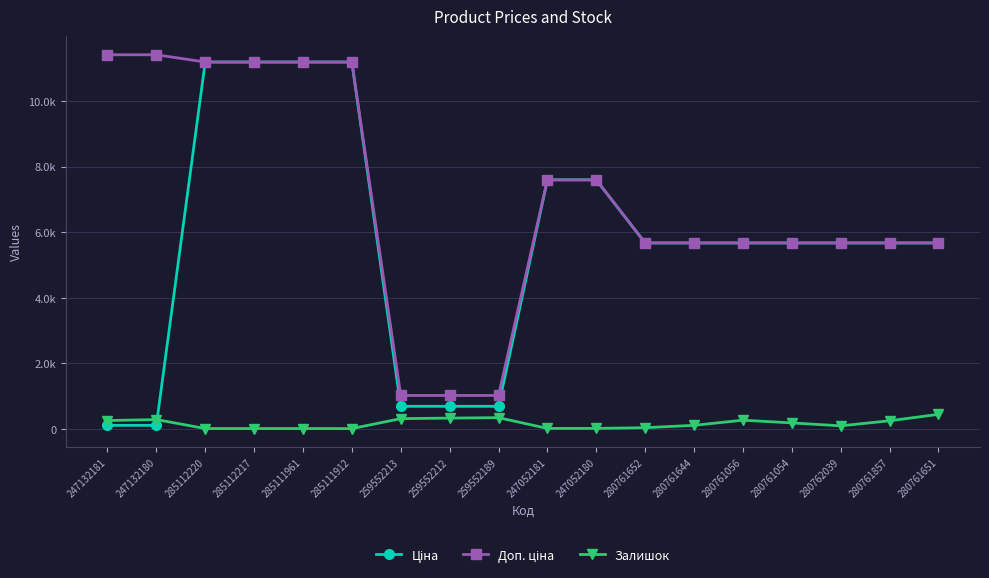

Does the chart have visible grid lines?

Yes